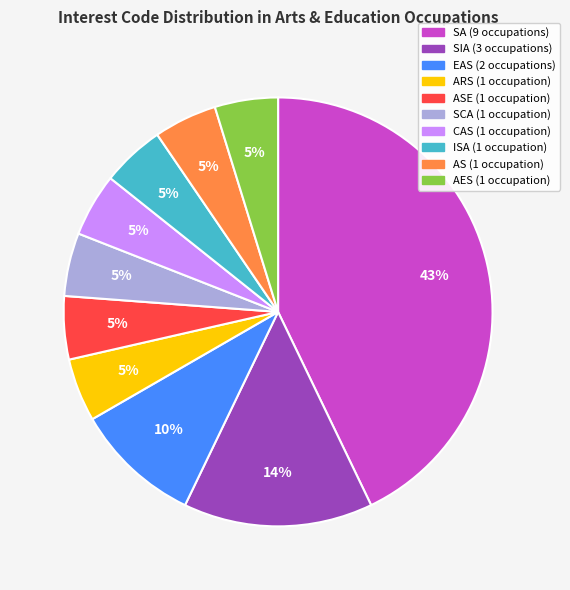

To the nearest percent, what is the average slice percentage?

10%